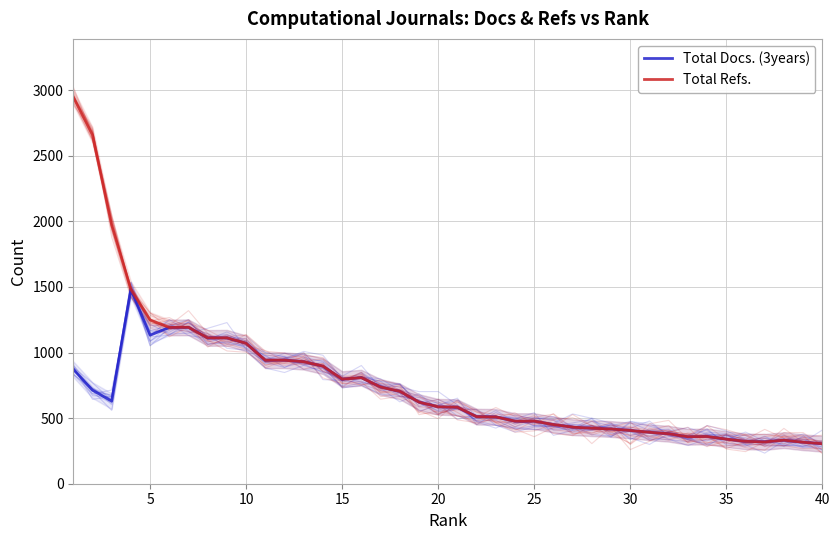

In Total Docs. (3years), how many points are lower than both neighbors (excluding endpoints)?

6